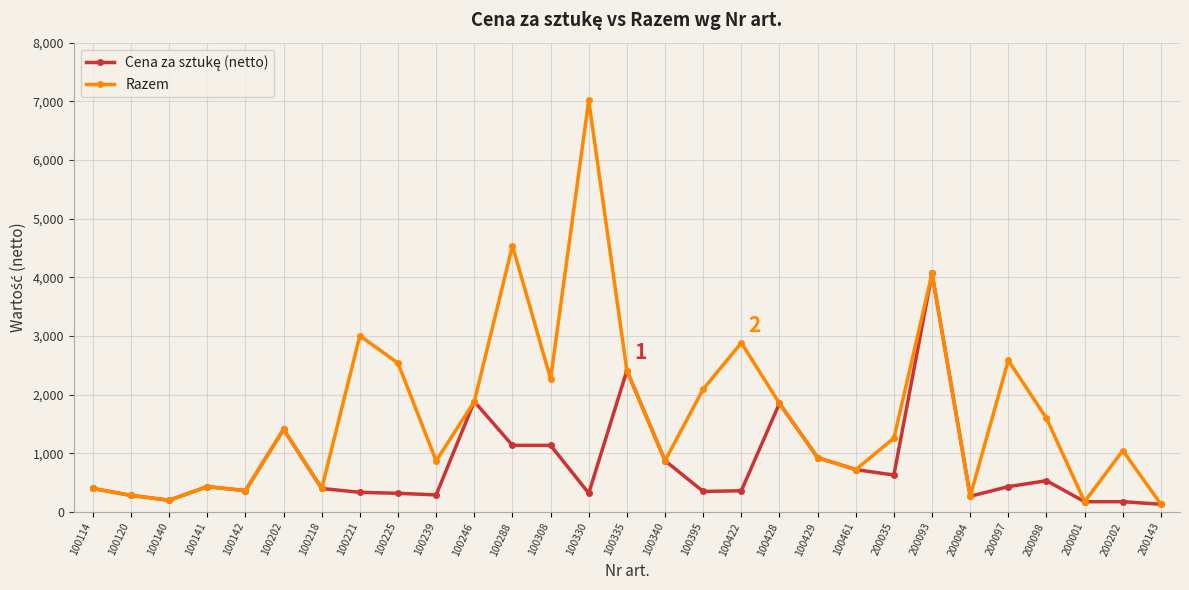

Does the chart have visible grid lines?

Yes